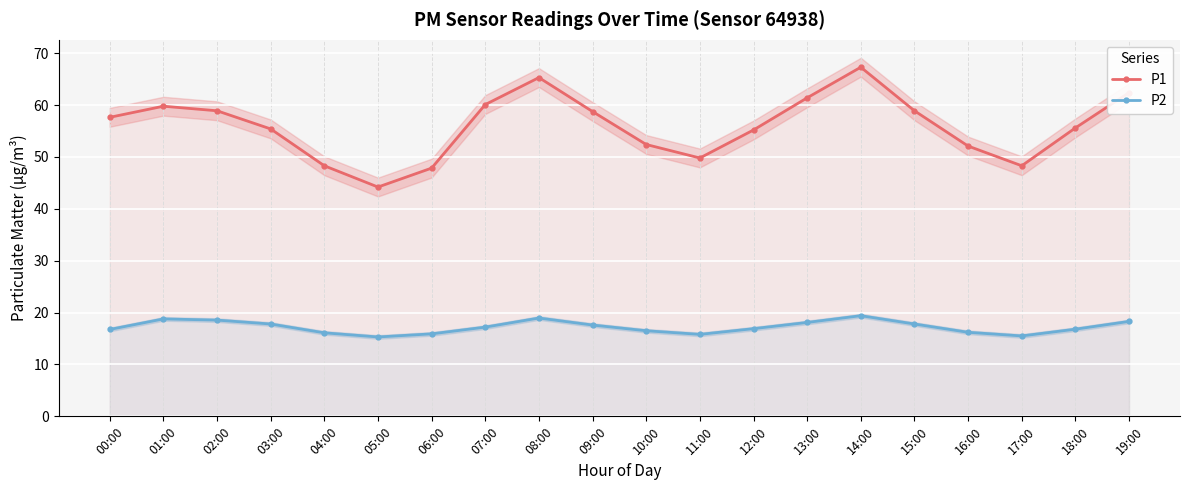

Which series changed the most between 01:00 and 16:00?

P1